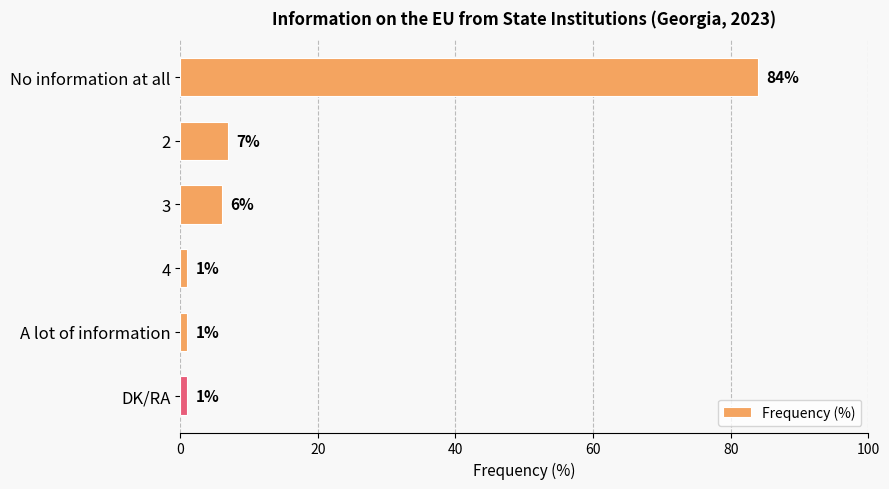

What is the change in value from 2 to DK/RA?

-6